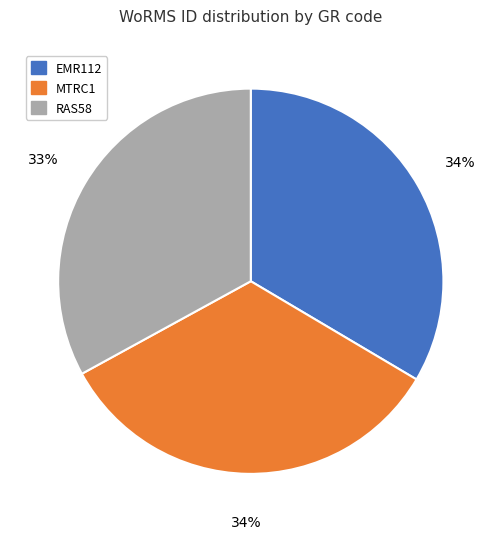

Do EMR112 and MTRC1 together represent more than half of the pie?

Yes